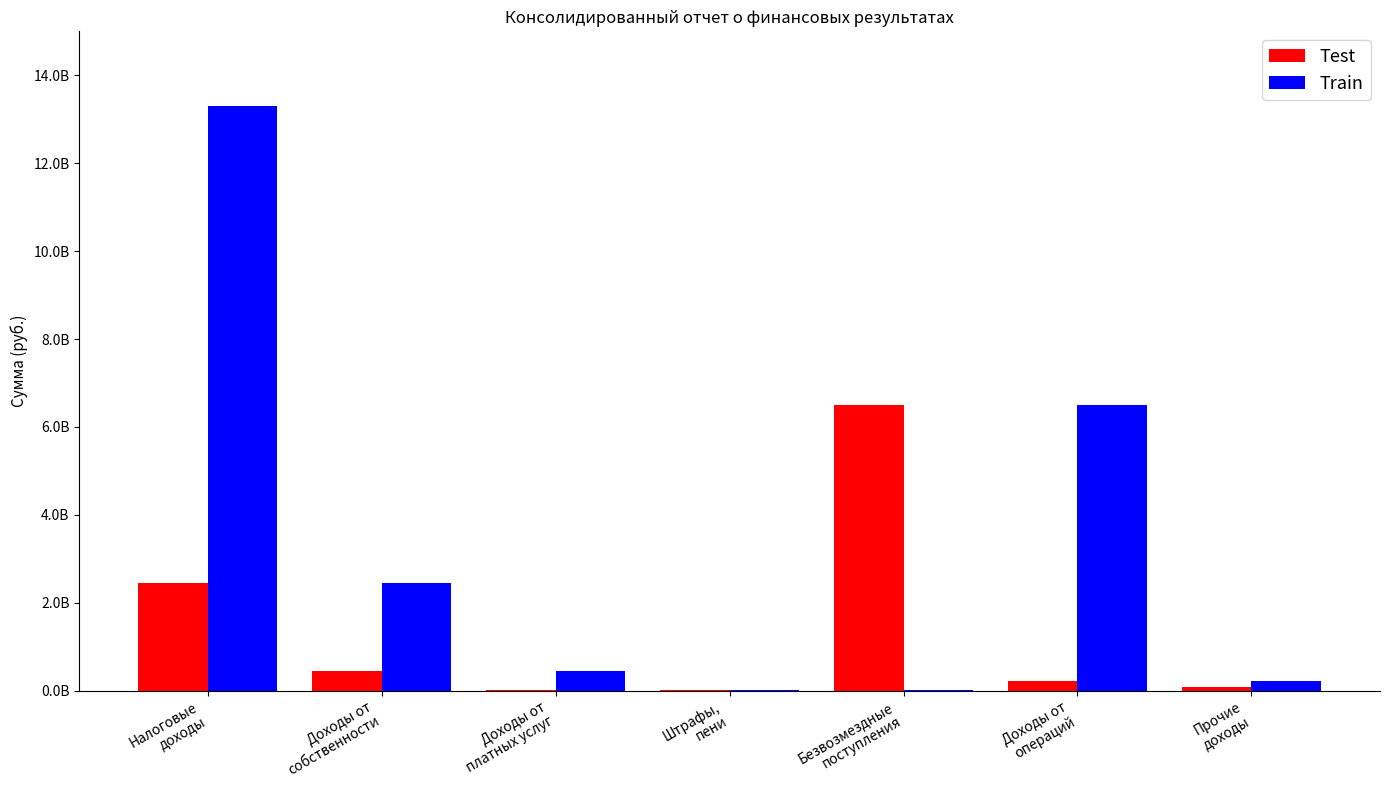

What are all the series names shown in the legend?

Test, Train